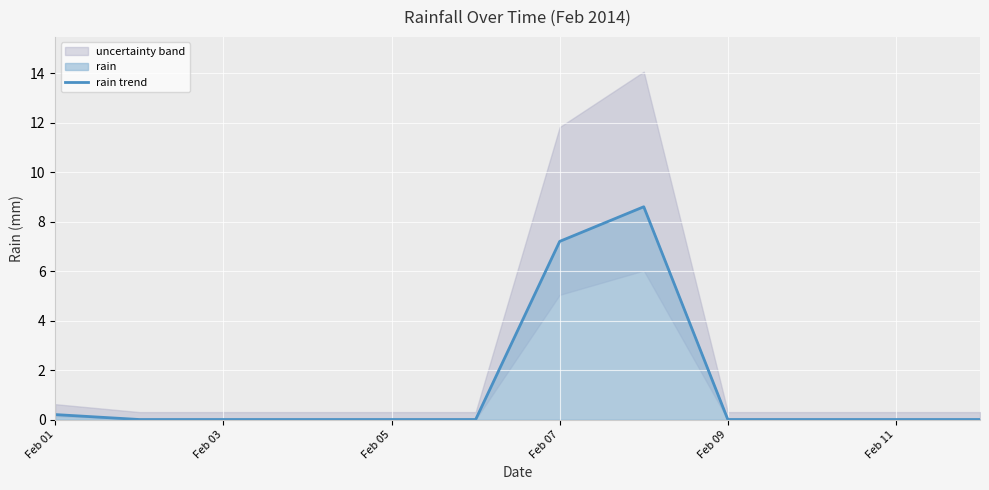

How many lines are shown in the chart?

1